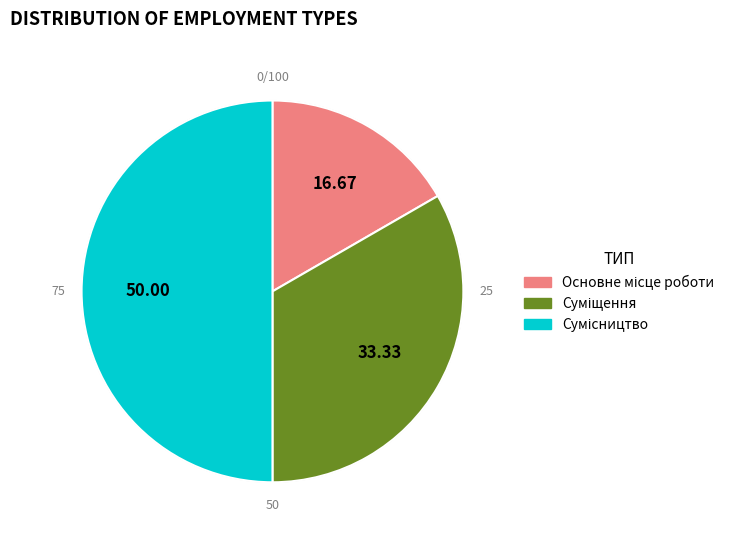

To the nearest percent, what is the difference between the Основне місце роботи and Суміщення slice percentages?

17%